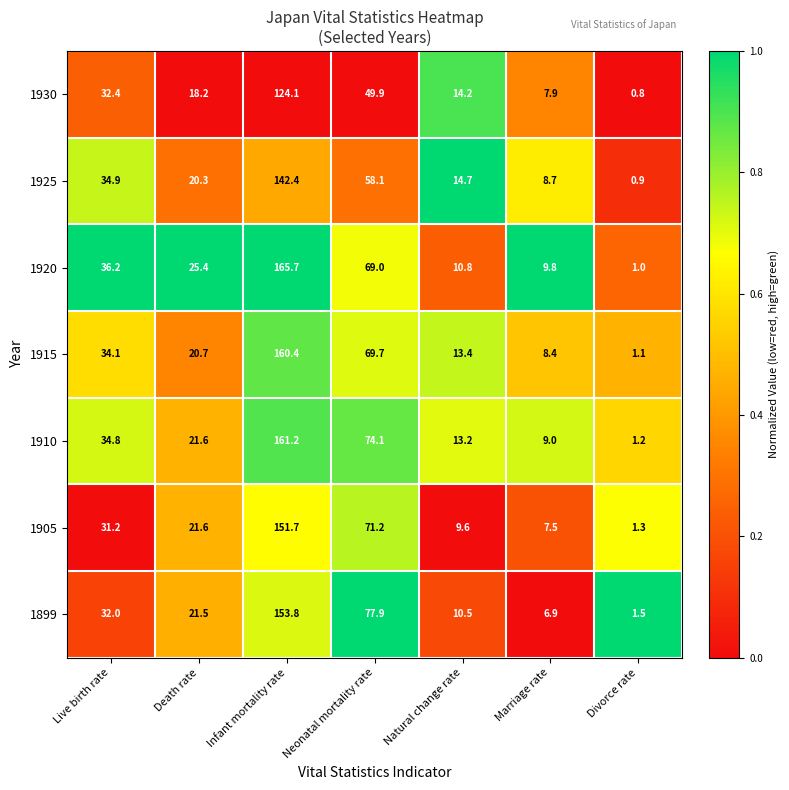

The value of 1905 at Neonatal mortality rate is 18.1. True or false?

False